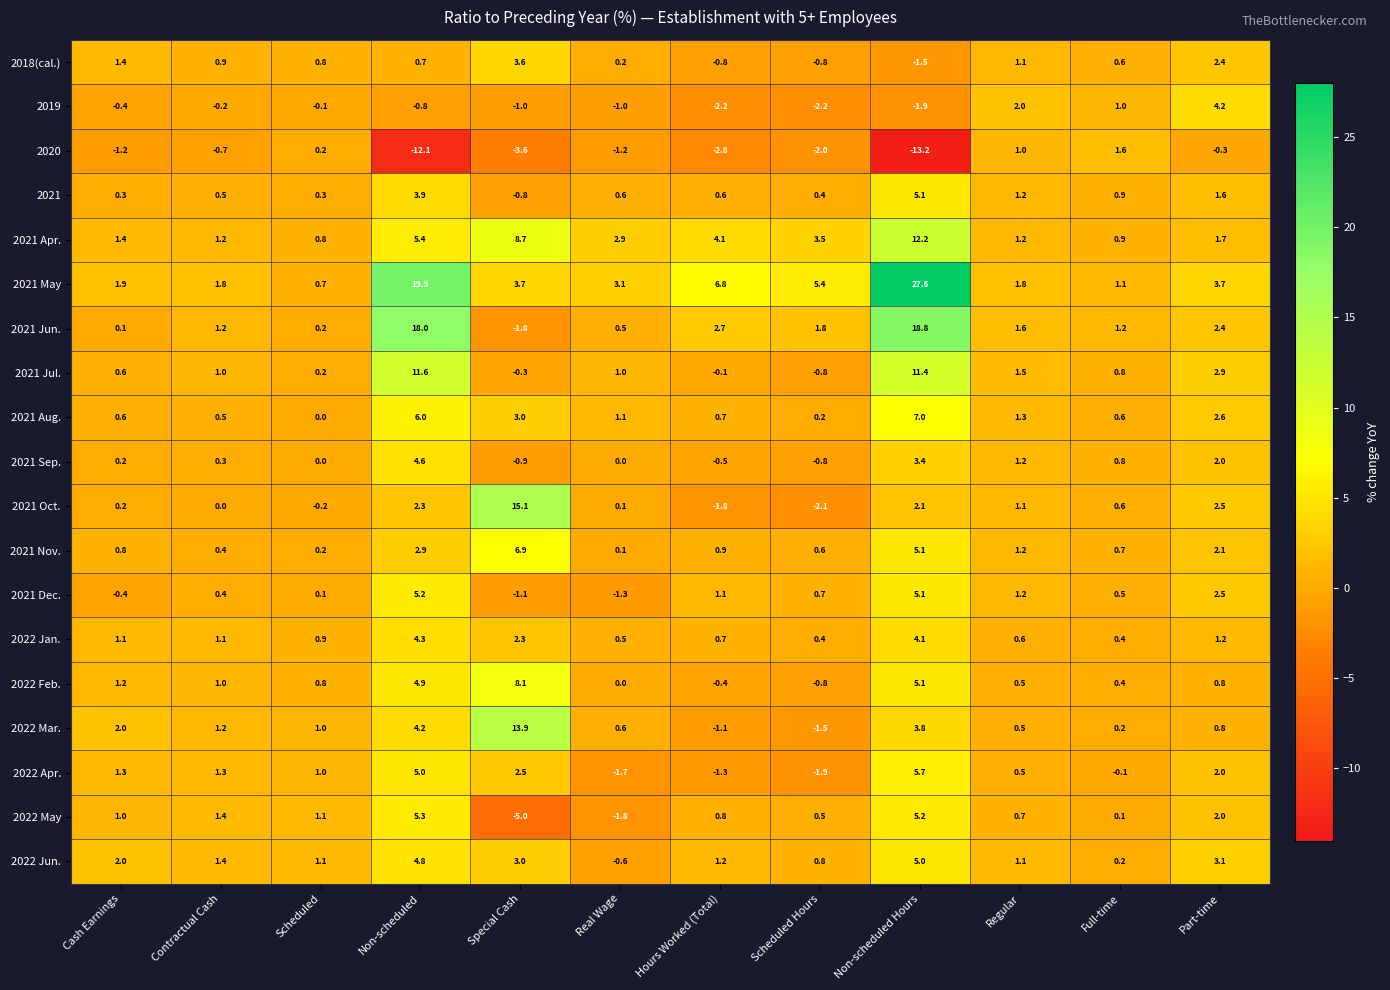

Between Scheduled Hours and Non-scheduled Hours, which series saw the biggest shift?

2021 May